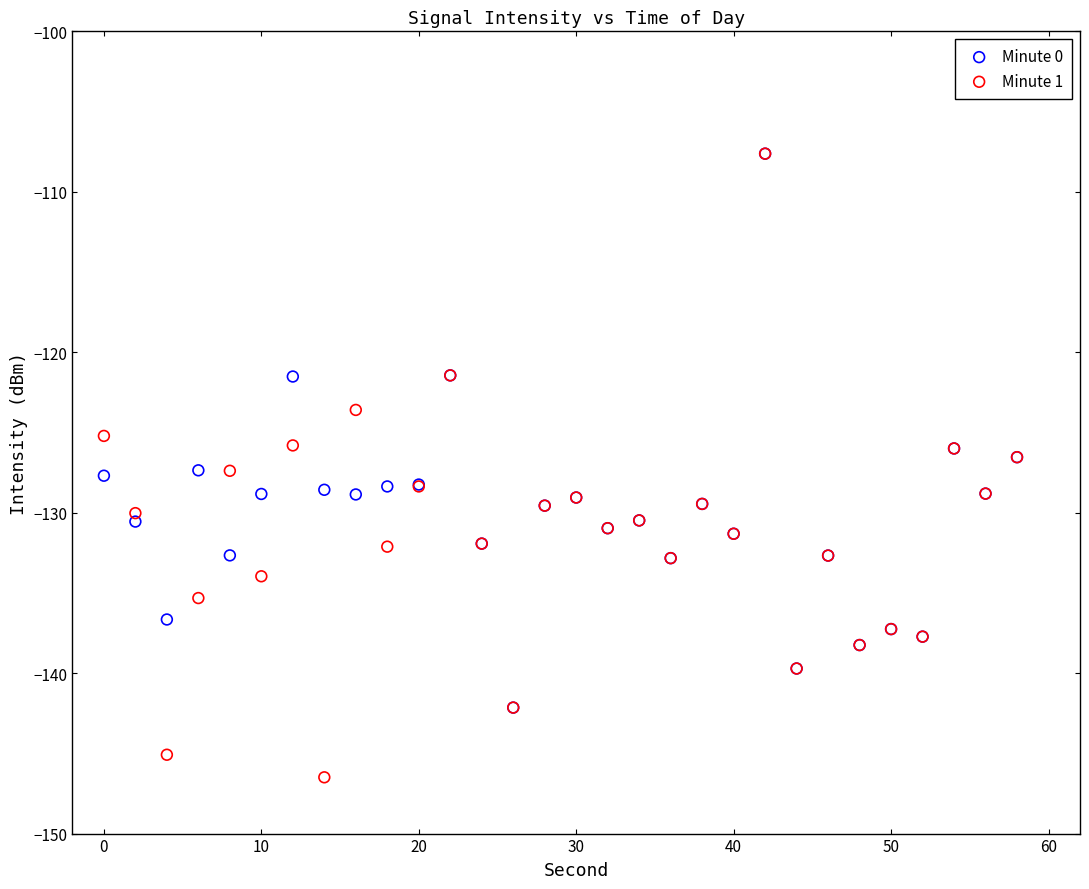

Which series reaches the minimum Y coordinate?

Minute 1